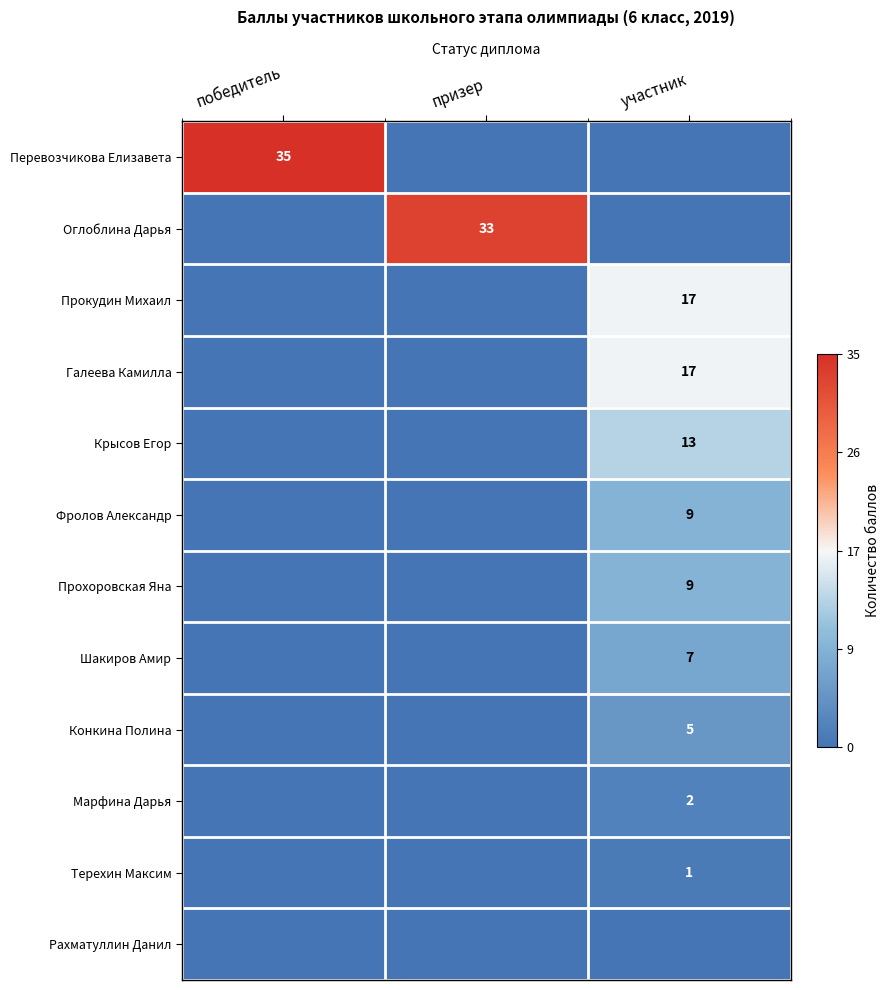

Is the value of Фролов Александр at участник greater than the value of Перевозчикова Елизавета at победитель?

No